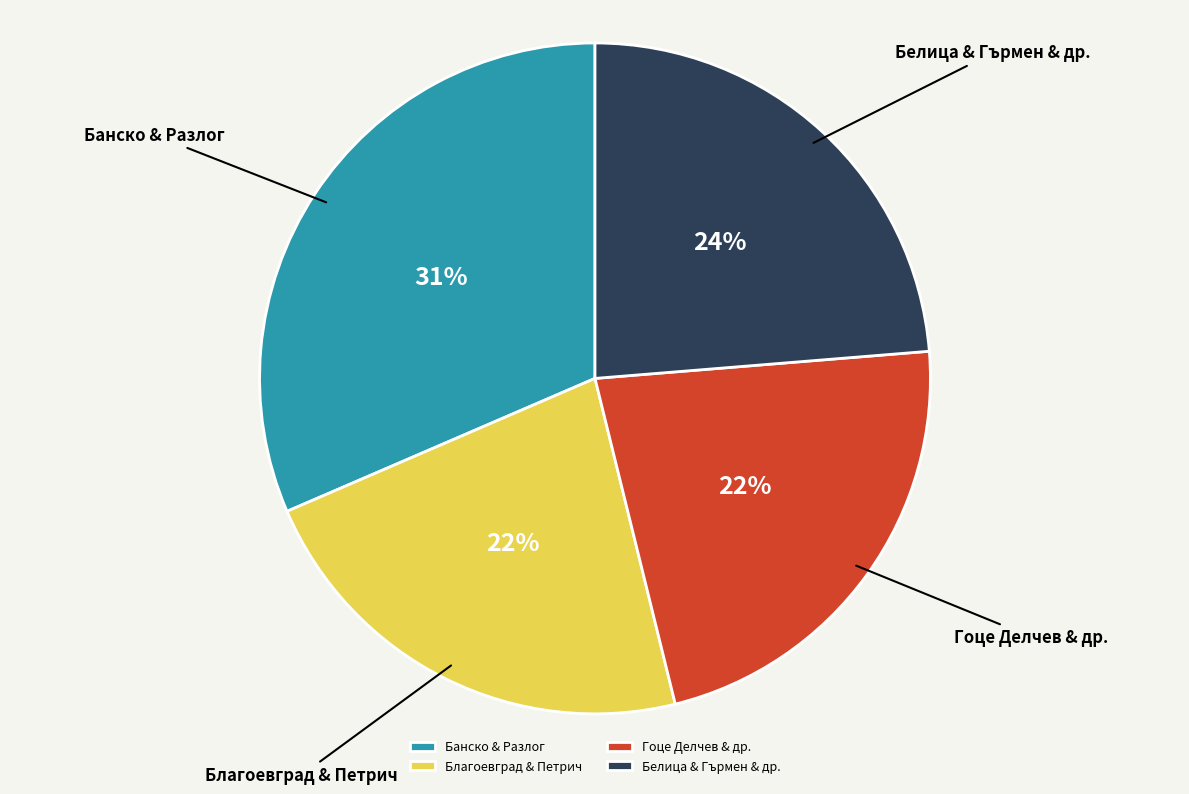

To the nearest percent, what percentage of the pie is Благоевград & Петрич?

22%